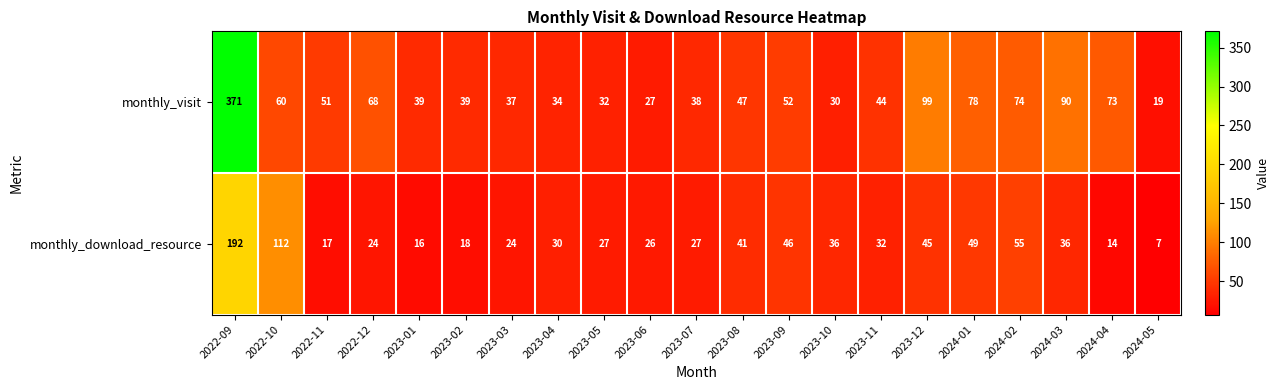

Which series has the largest total across all categories?

monthly_visit